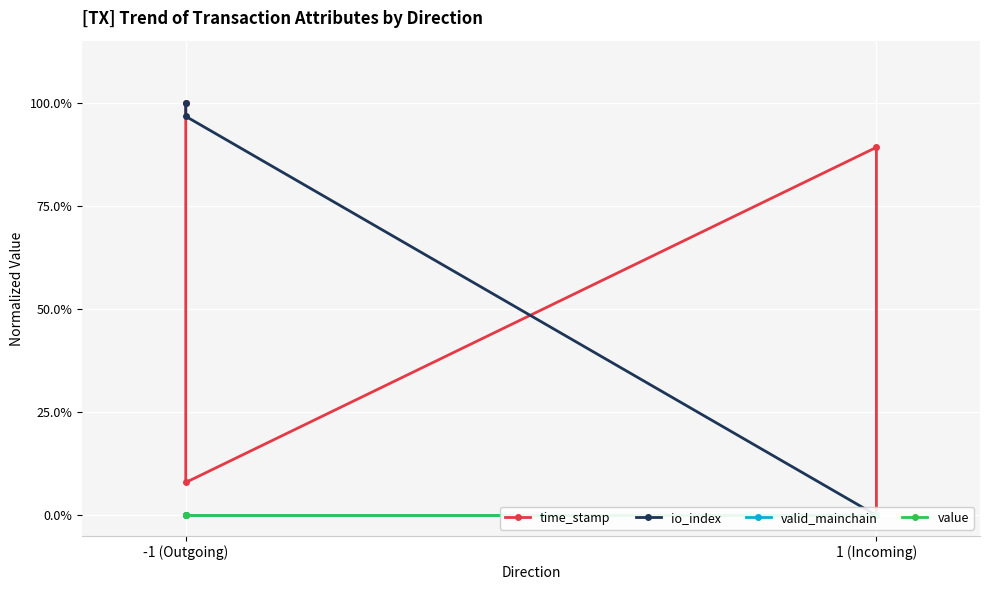

The value of io_index at 1 (Incoming) is -0.6. True or false?

False